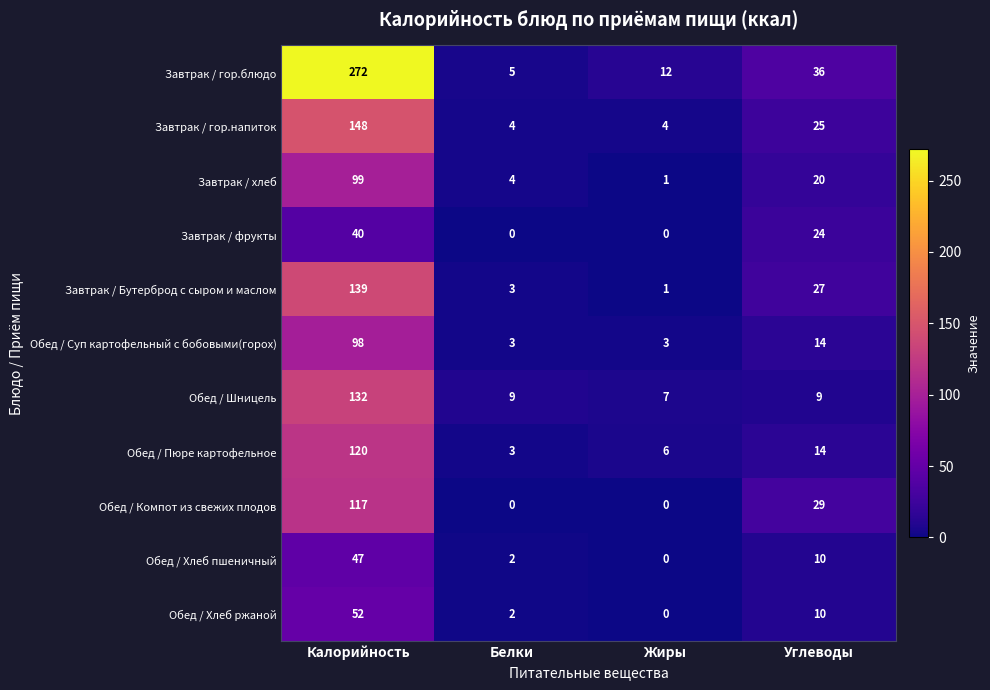

What is the total value across all series at Углеводы?

218